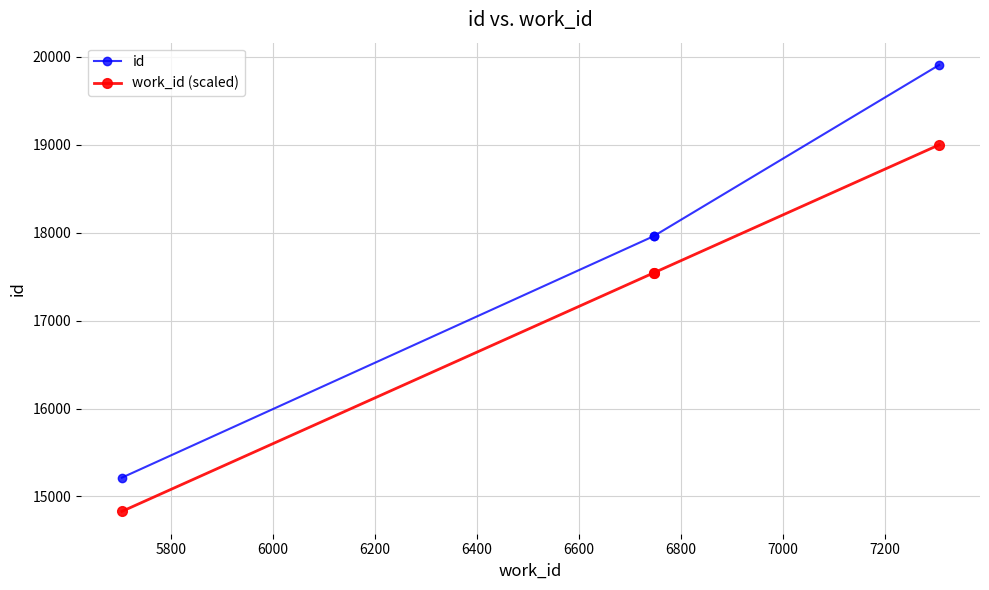

How many distinct data groups are displayed?

2